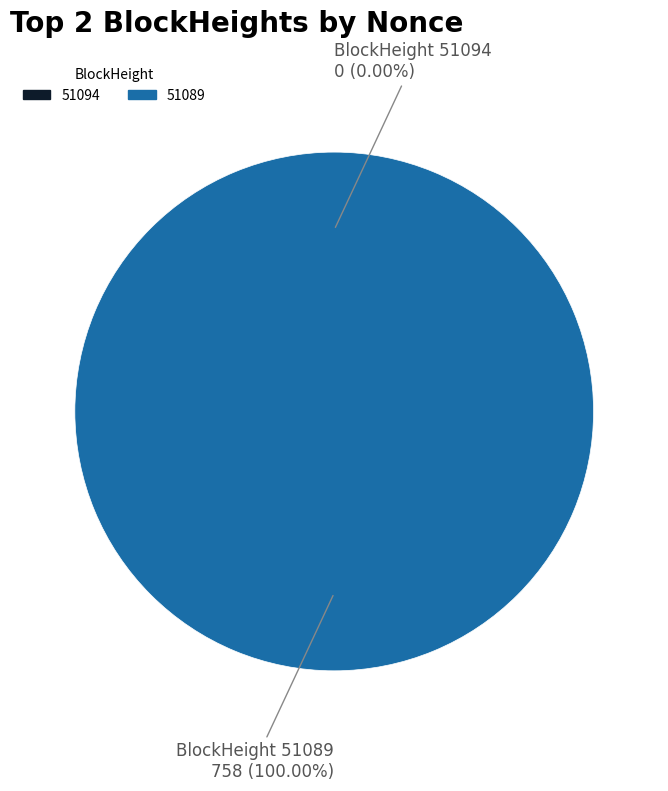

Count the number of slices in the pie.

2